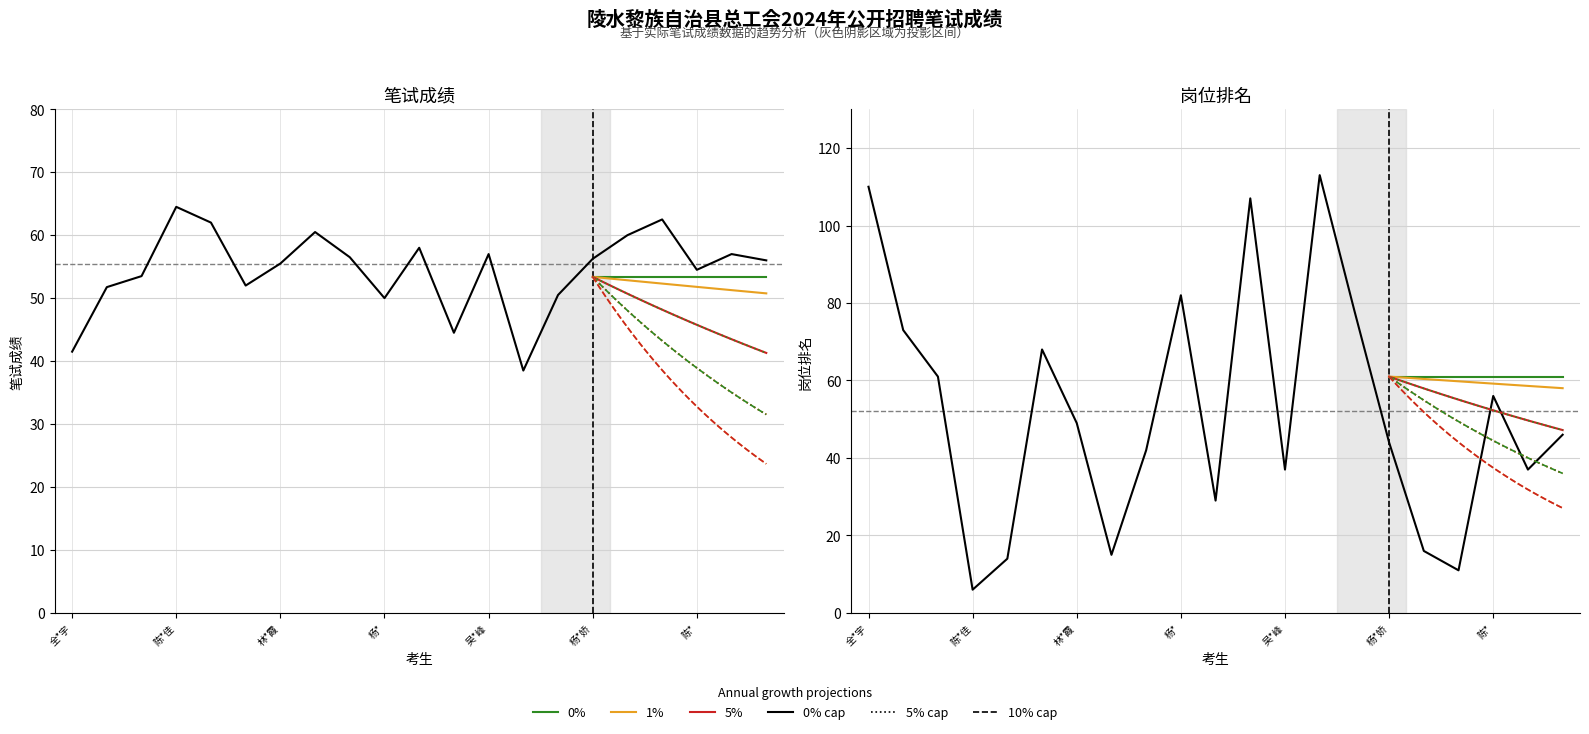

What is the total value across all series at 蒋*丽?

94.0